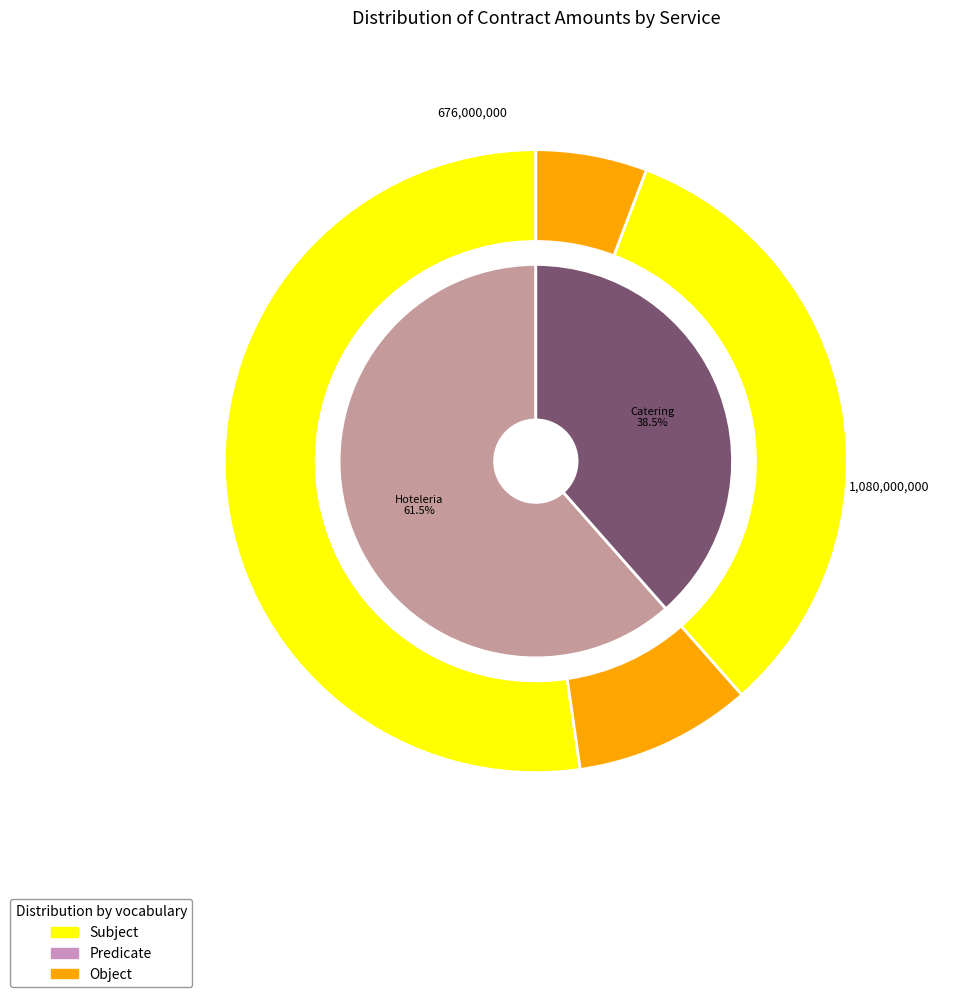

Which category has the biggest portion of the pie?

Servicio de Hoteleria